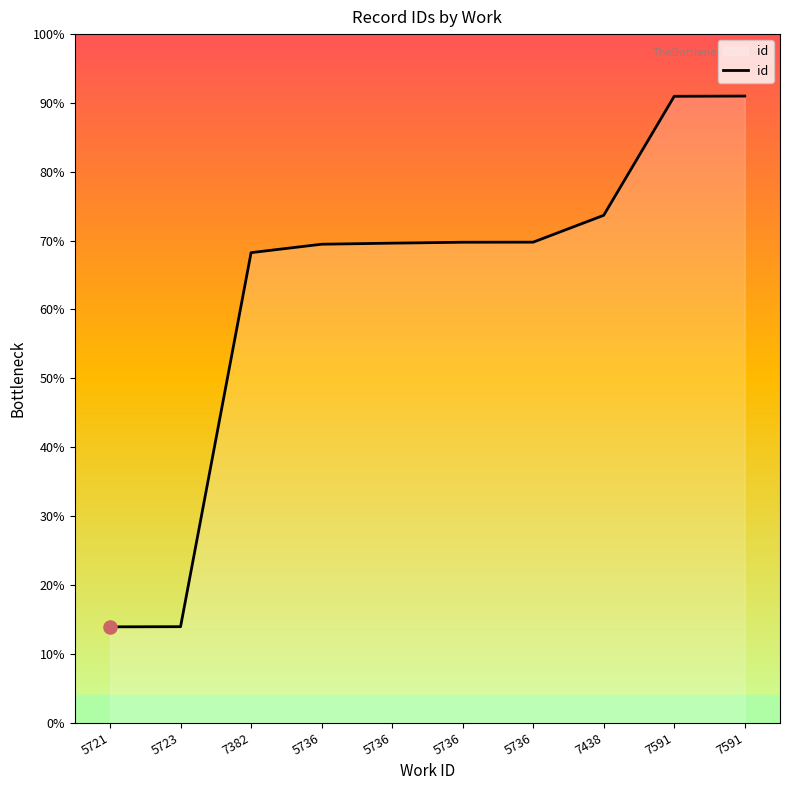

What is the change in value from 7382 to 7591?

+2044